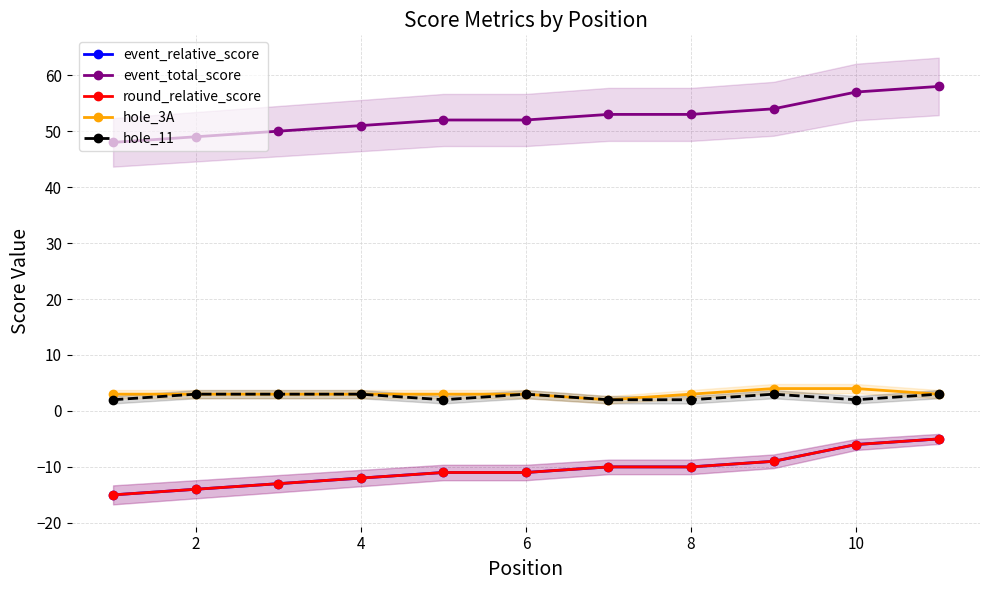

Is the value of event_relative_score at 8 greater than the value of hole_3A at 10?

No